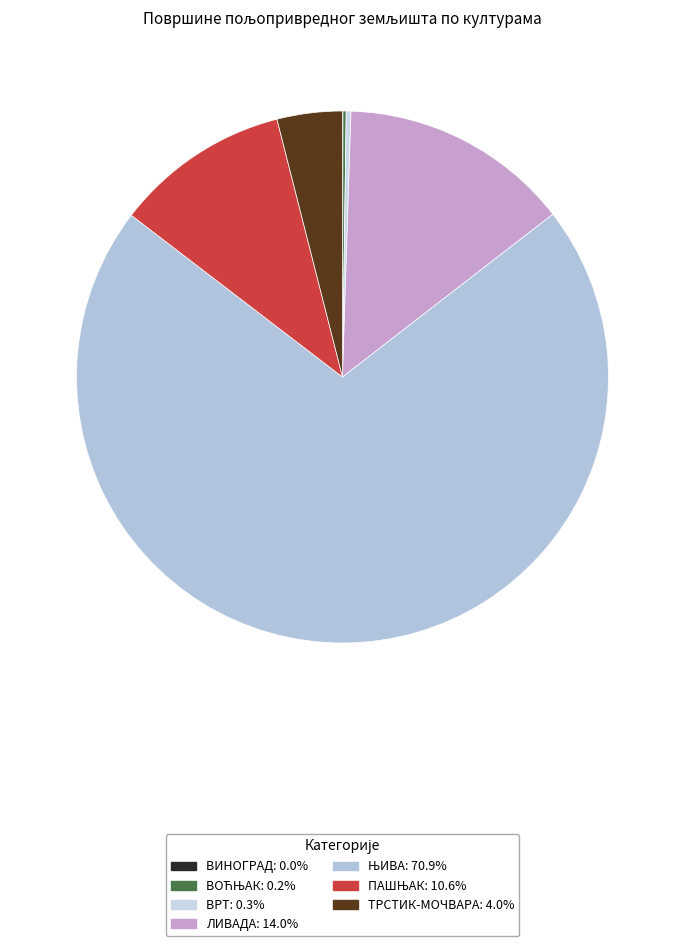

How many segments does this pie chart have?

7